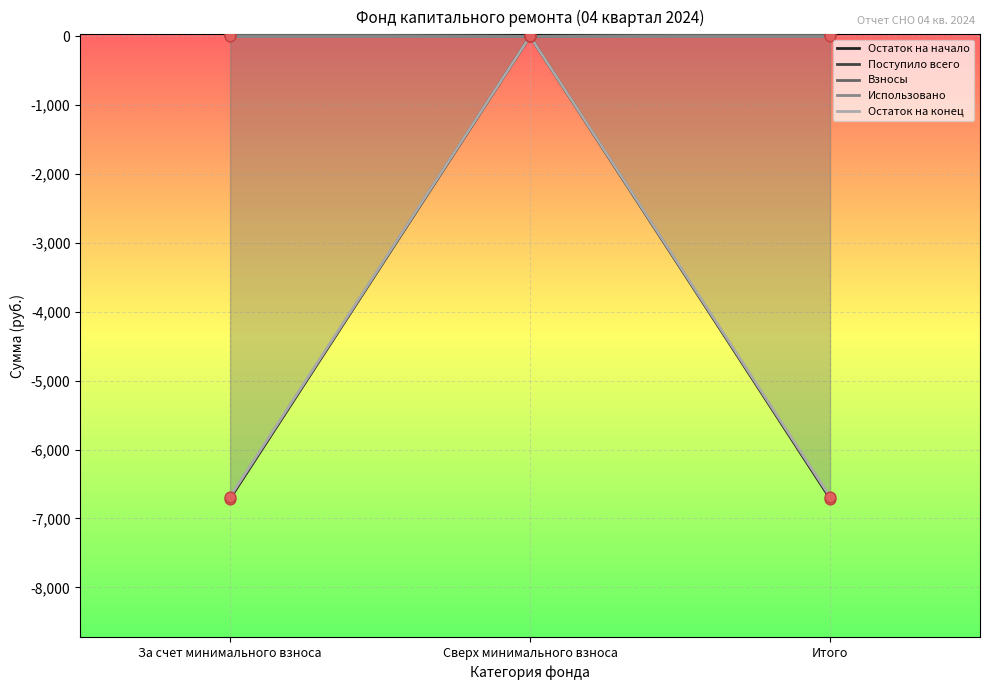

Which series contains the highest Y value?

Поступило всего